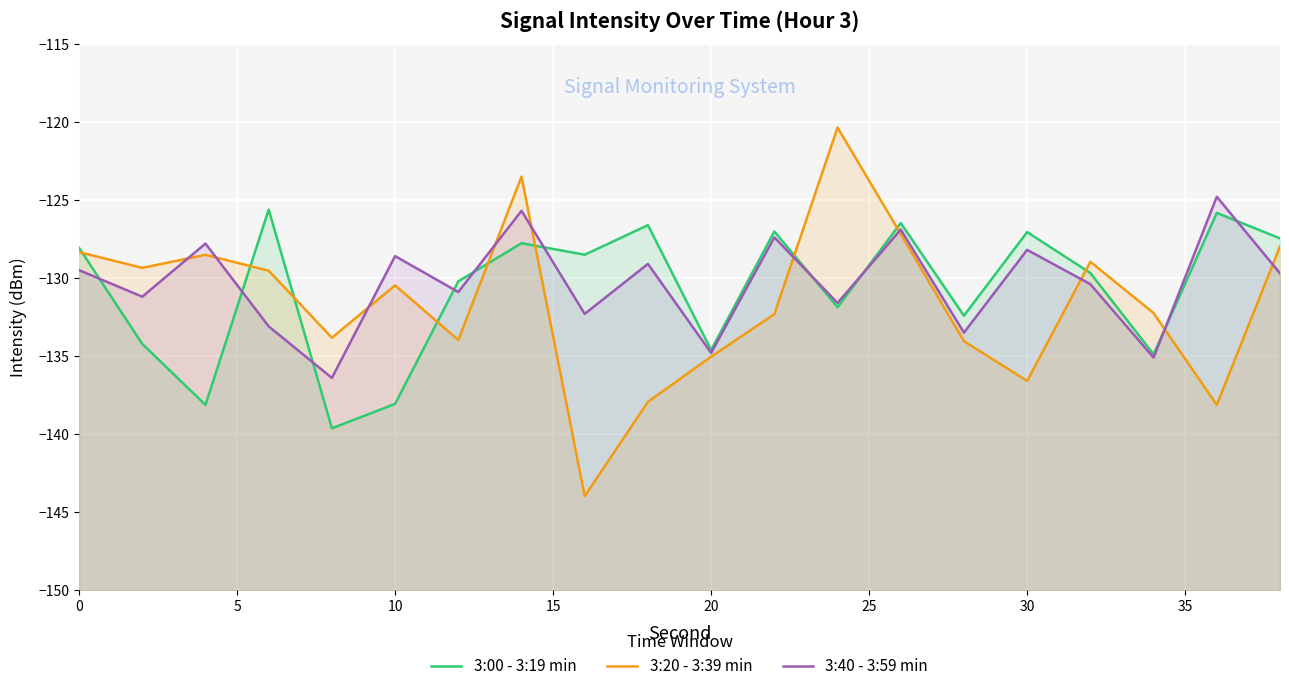

Which series has the largest total across all categories?

3:40 - 3:59 min